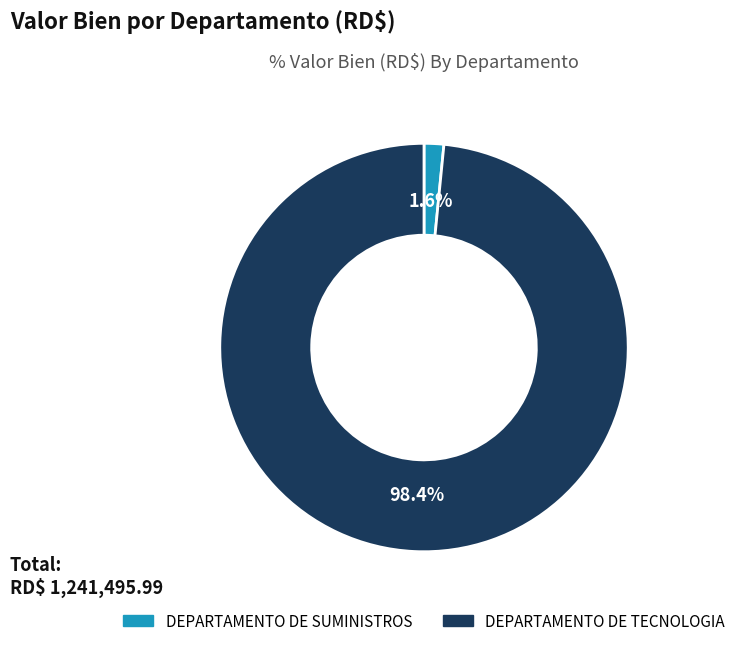

How many slices are in this pie chart?

2